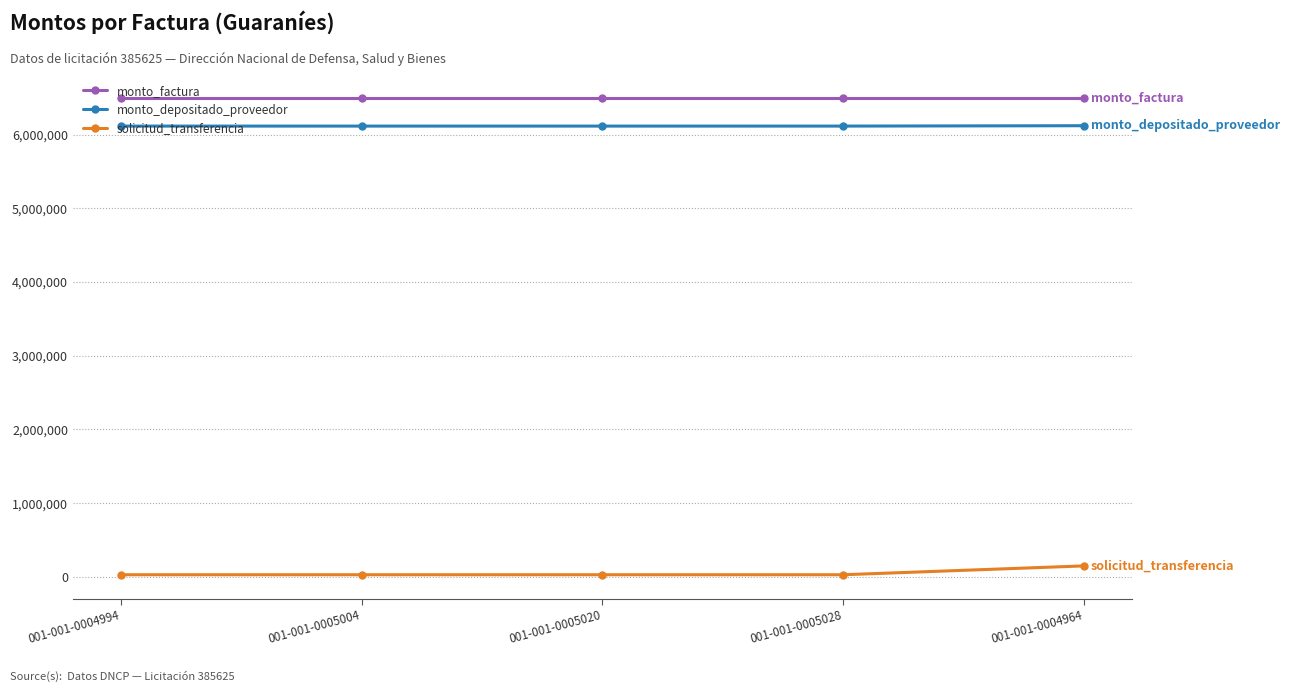

What is the difference between the maximum and second lowest values in the monto_depositado_proveedor series?

5023